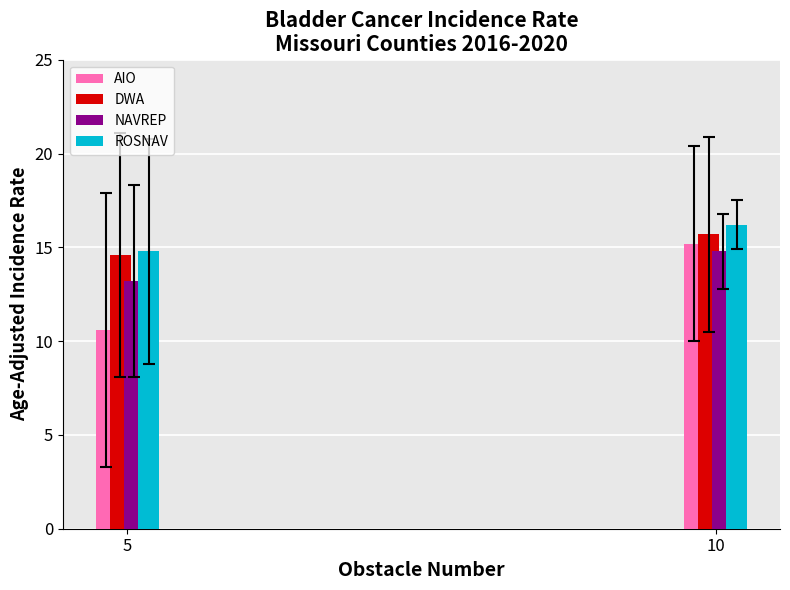

Reading left to right, extract all data points from this chart.

AIO: 10.6	15.2
DWA: 14.6	15.7
NAVREP: 13.2	14.8
ROSNAV: 14.8	16.2